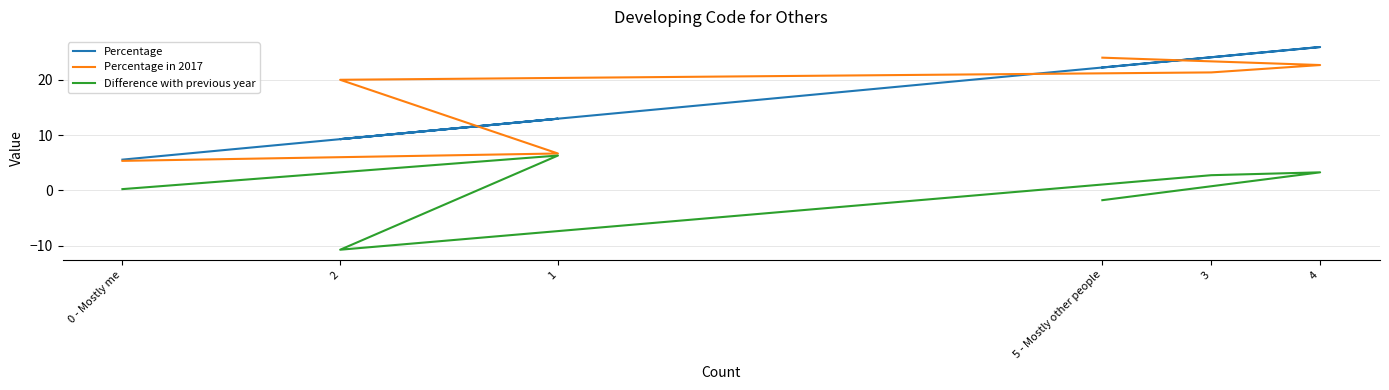

Does the chart display data point markers on the line(s)?

No